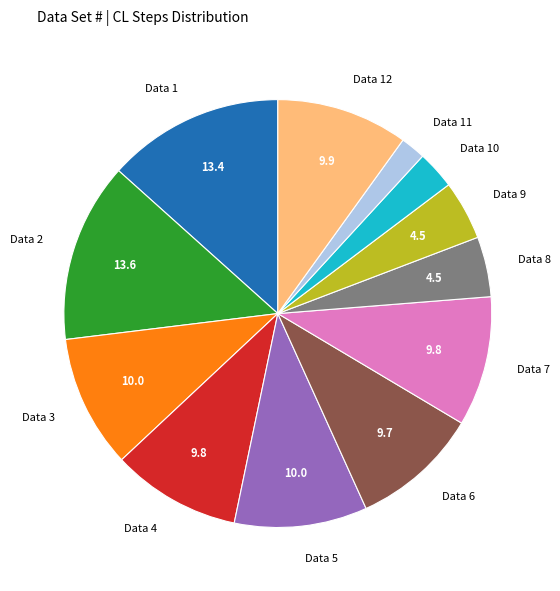

The Data 10 slice represents 3% of the pie. True or false?

True